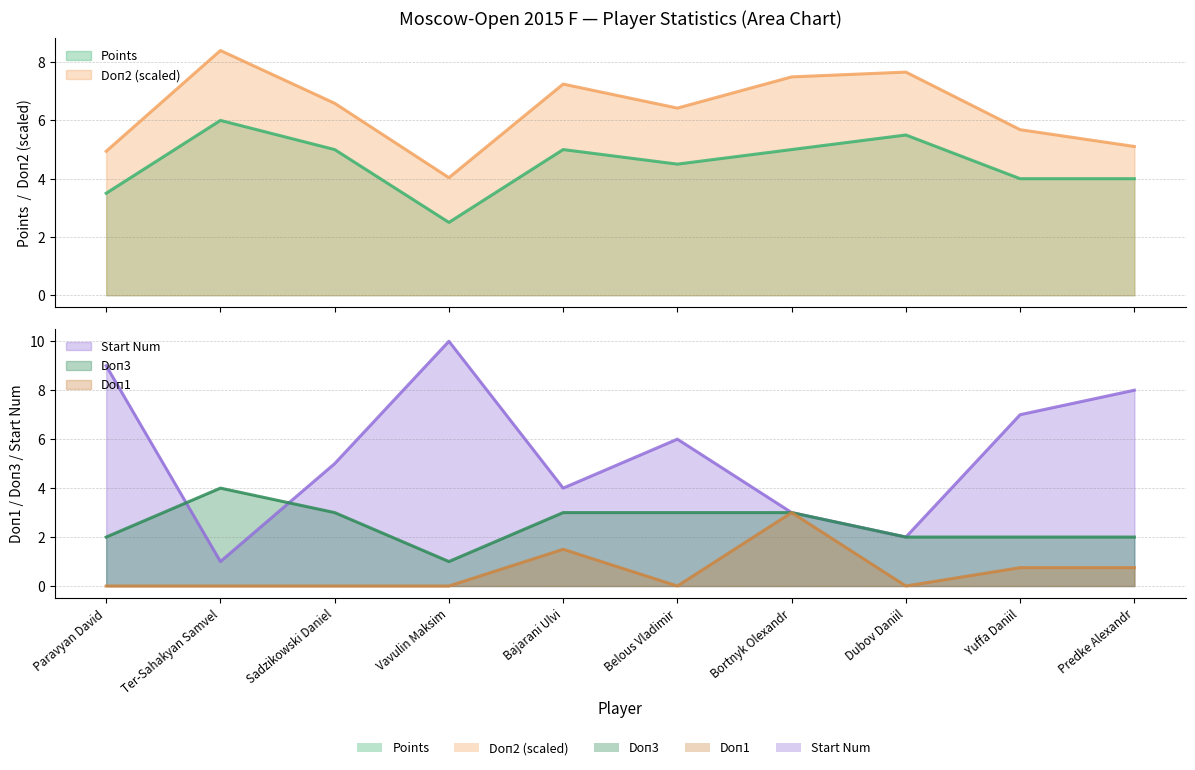

What is the difference between the highest and lowest values at Bajarani Ulvi?

5.7